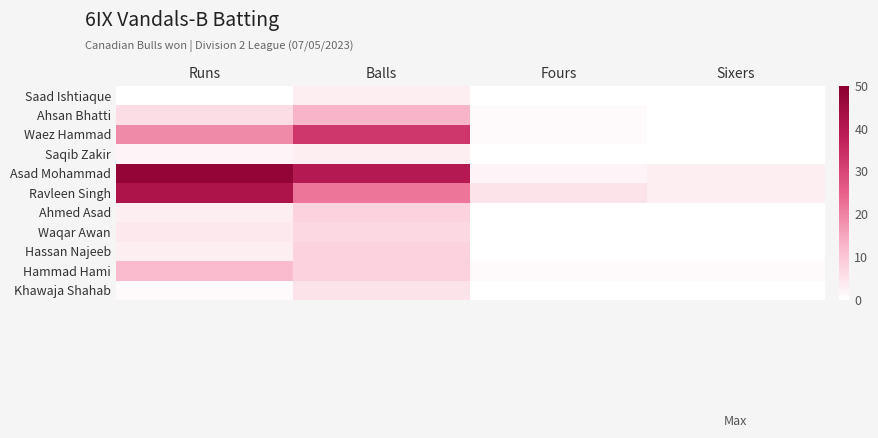

Between Runs and Balls, which series saw the biggest shift?

Ravleen Singh